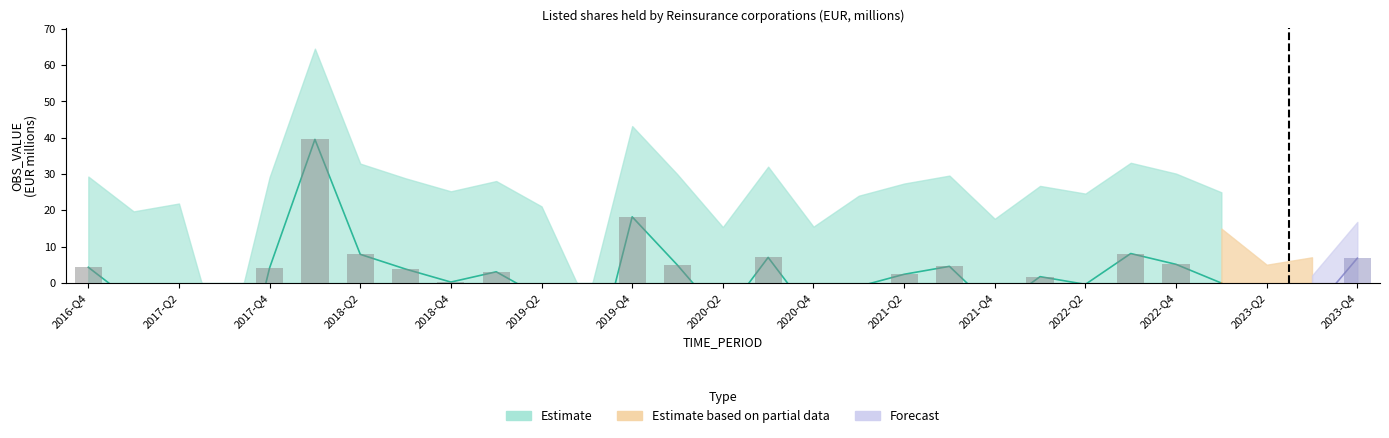

List the labels in order of value, smallest first.

2017-Q3, 2019-Q3, 2023-Q2, 2020-Q2, 2020-Q4, 2023-Q3, 2021-Q4, 2017-Q1, 2019-Q2, 2017-Q2, 2021-Q1, 2022-Q2, 2023-Q1, 2018-Q4, 2022-Q1, 2021-Q2, 2019-Q1, 2018-Q3, 2017-Q4, 2016-Q4, 2021-Q3, 2020-Q1, 2022-Q4, 2023-Q4, 2020-Q3, 2018-Q2, 2022-Q3, 2019-Q4, 2018-Q1